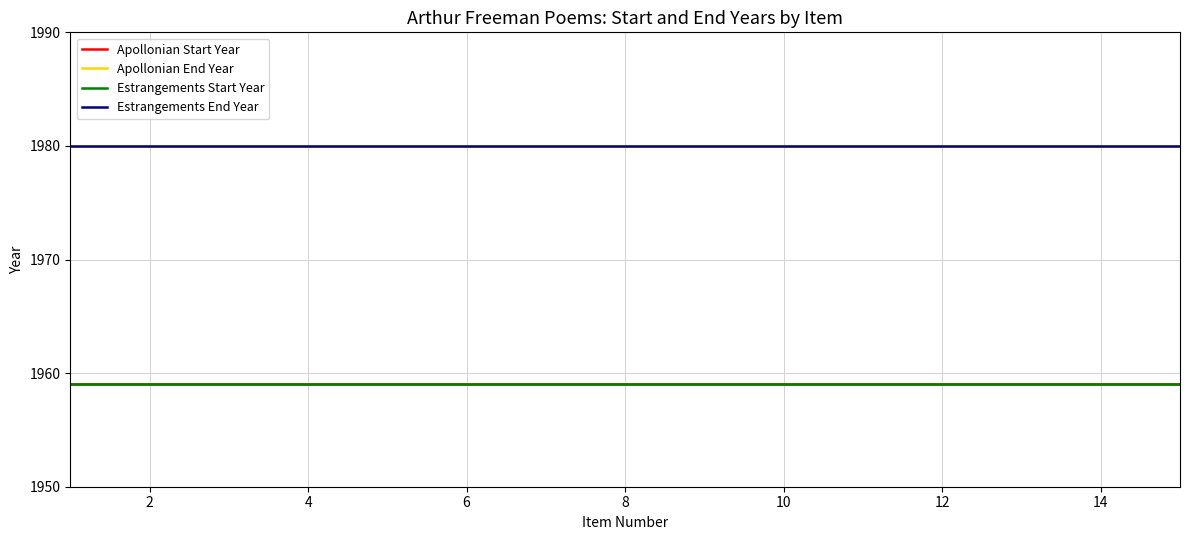

Does the chart have visible grid lines?

Yes